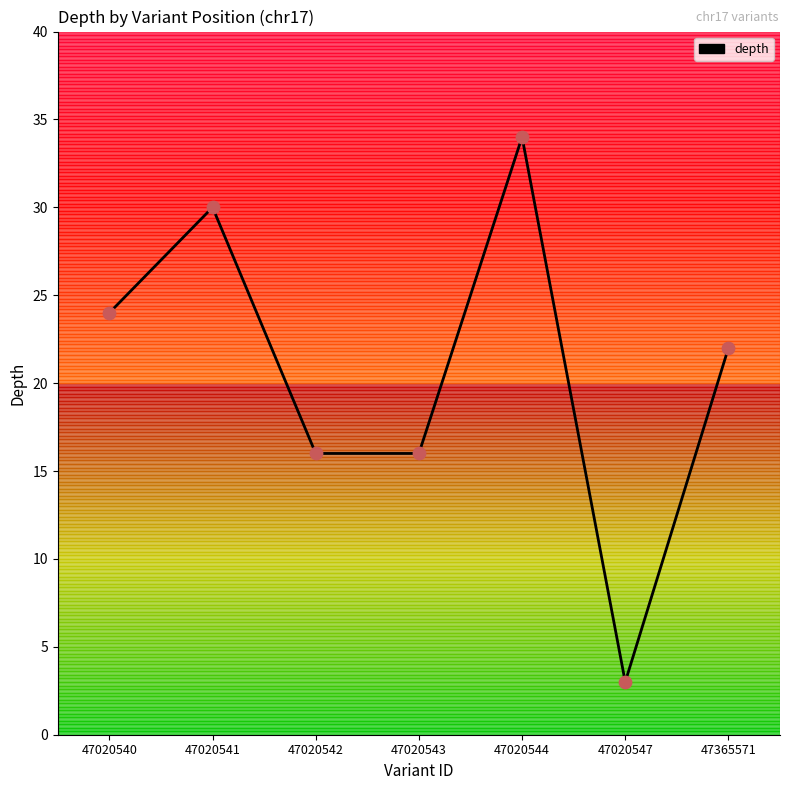

What is the ratio of the value at 47020540 to the value at 47020543?

1.5